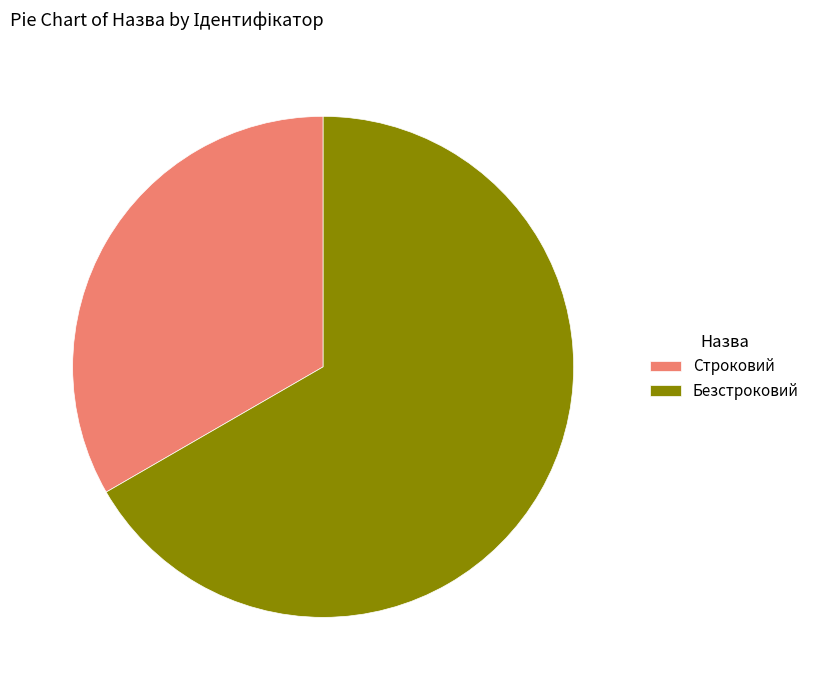

Combined, do Строковий and Безстроковий account for over 50%?

Yes